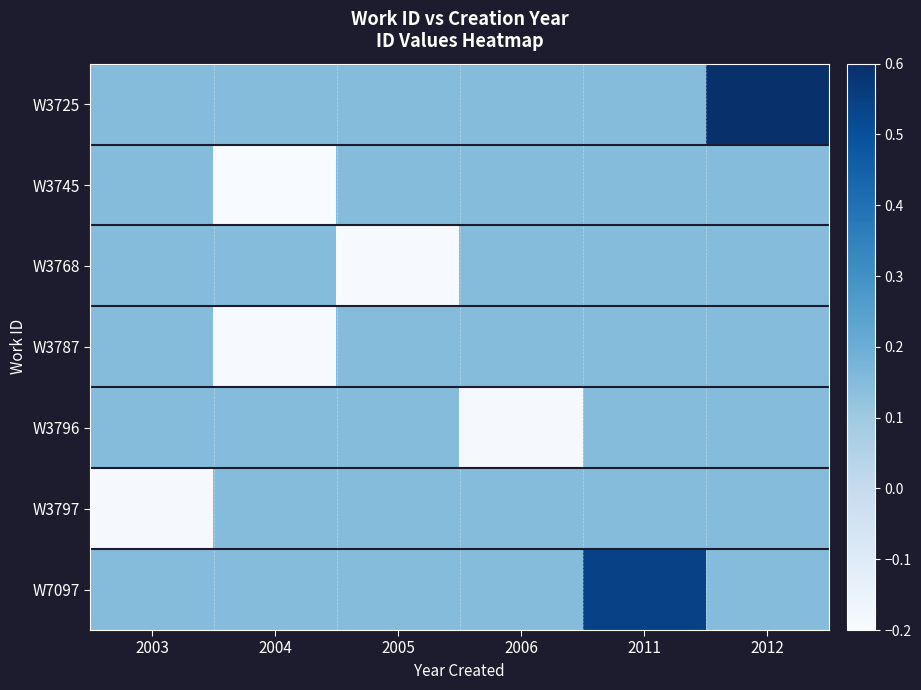

Which series has the largest range (max minus min)?

W3725